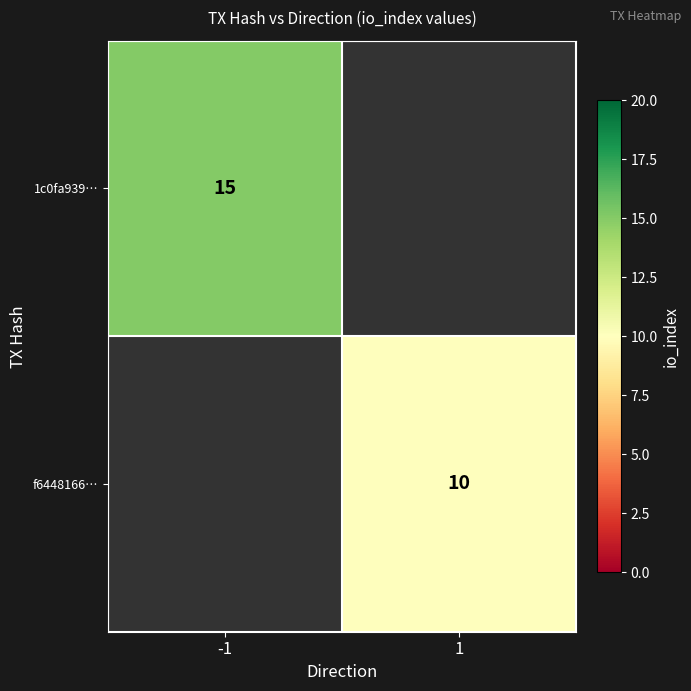

True or false: f6448166… has a value of 10 at 1.

True